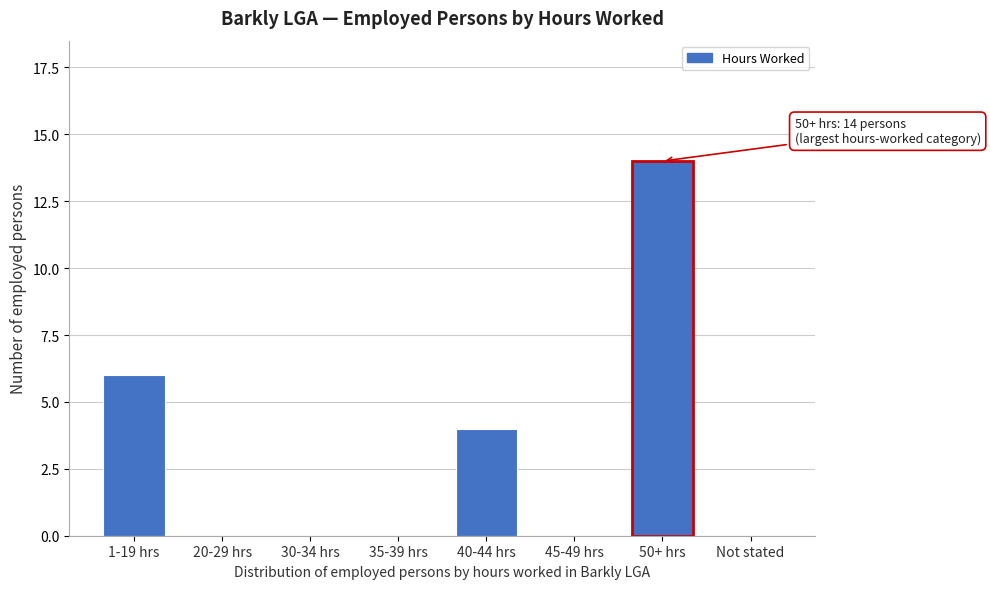

Reading left to right, extract all data points from this chart.

1-19 hrs=6	20-29 hrs=0	30-34 hrs=0	35-39 hrs=0	40-44 hrs=4	45-49 hrs=0	50+ hrs=14	Not stated=0